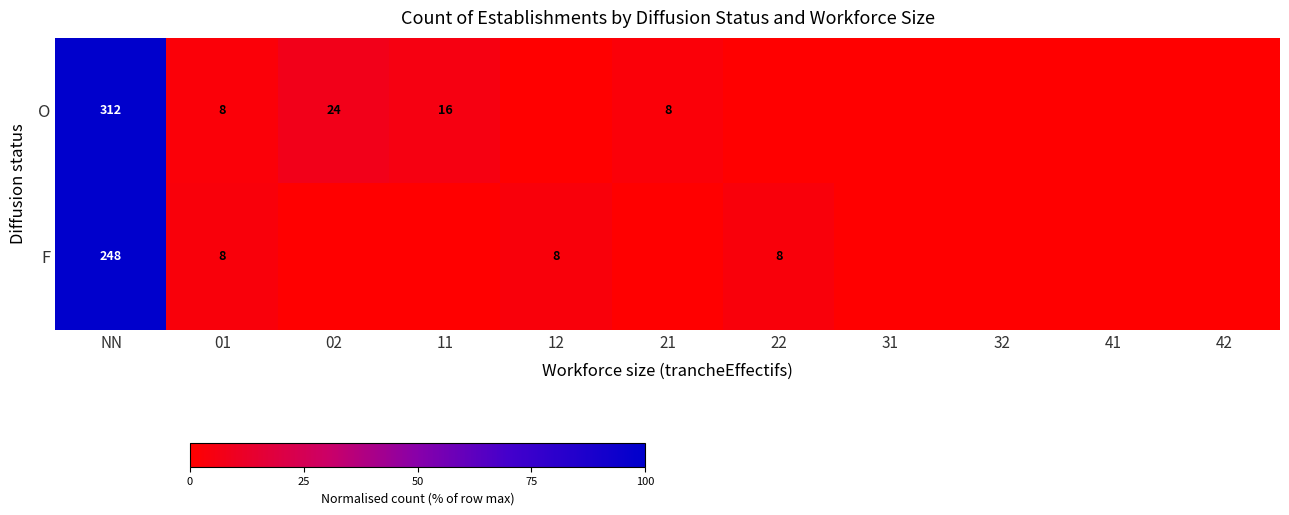

The O series shows 312 at NN. True or false?

True